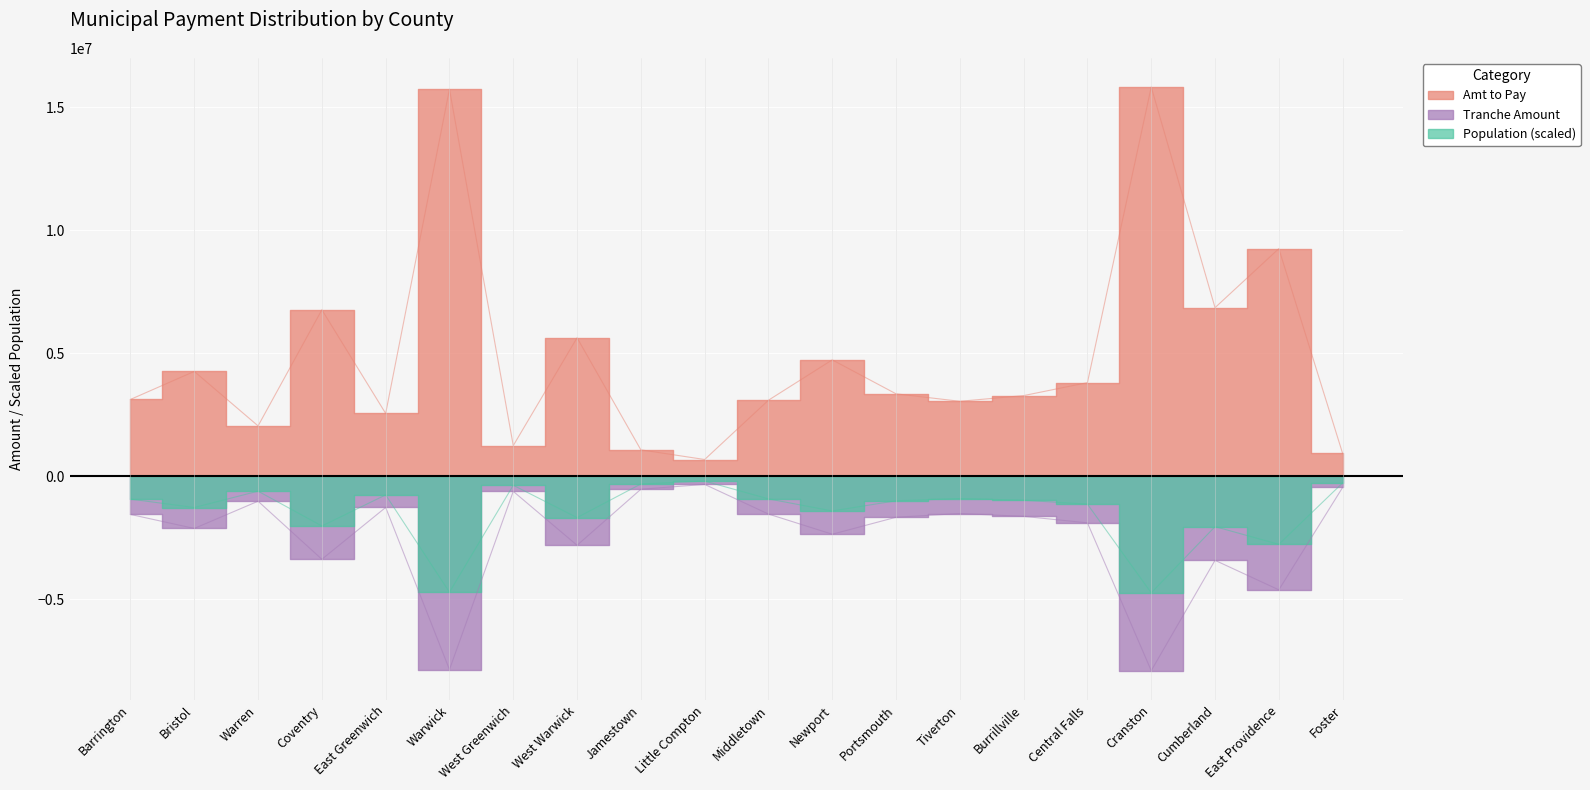

What is the label of the 17th point from the right?

Coventry